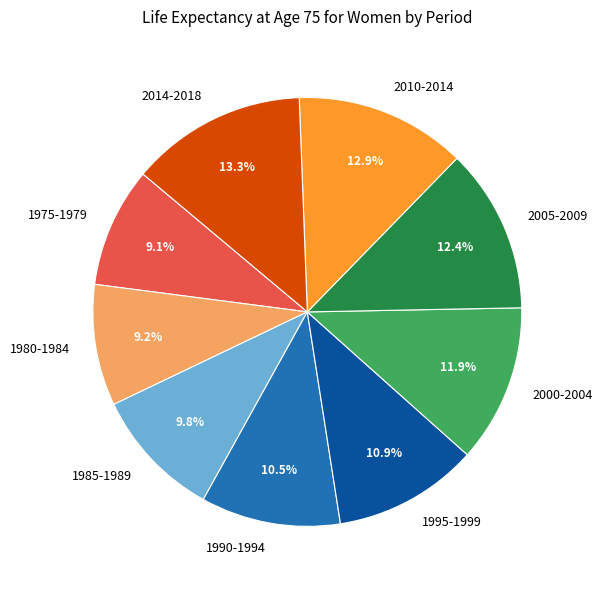

Combined, what portion of the pie is 1980-1984 and 1995-1999?

20.1%